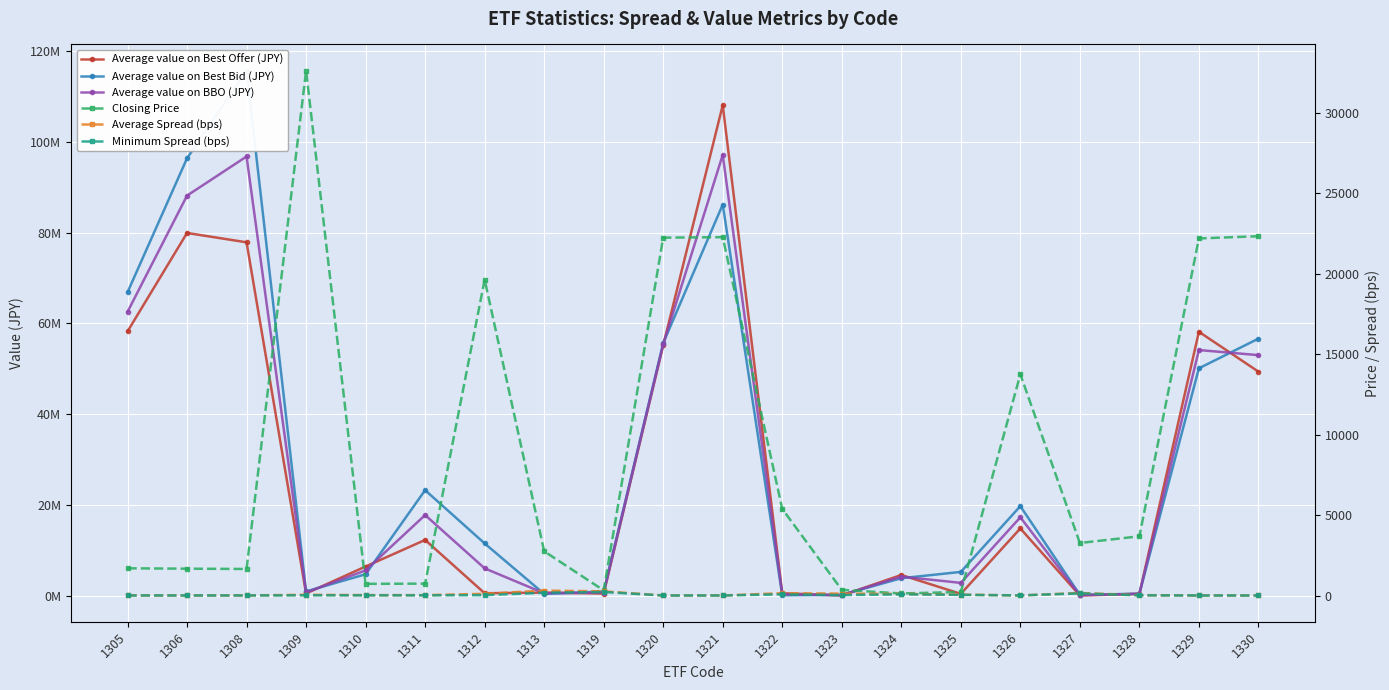

How many data points in Minimum Spread (bps) are above 13?

12